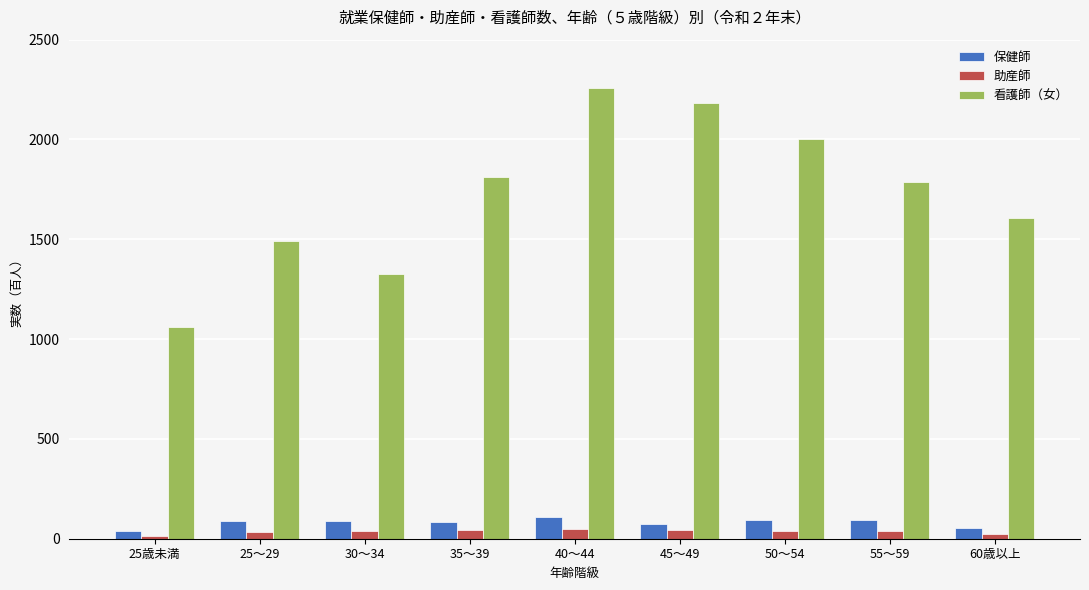

Between 35～39 and 40～44, which series saw the biggest shift?

看護師（女）